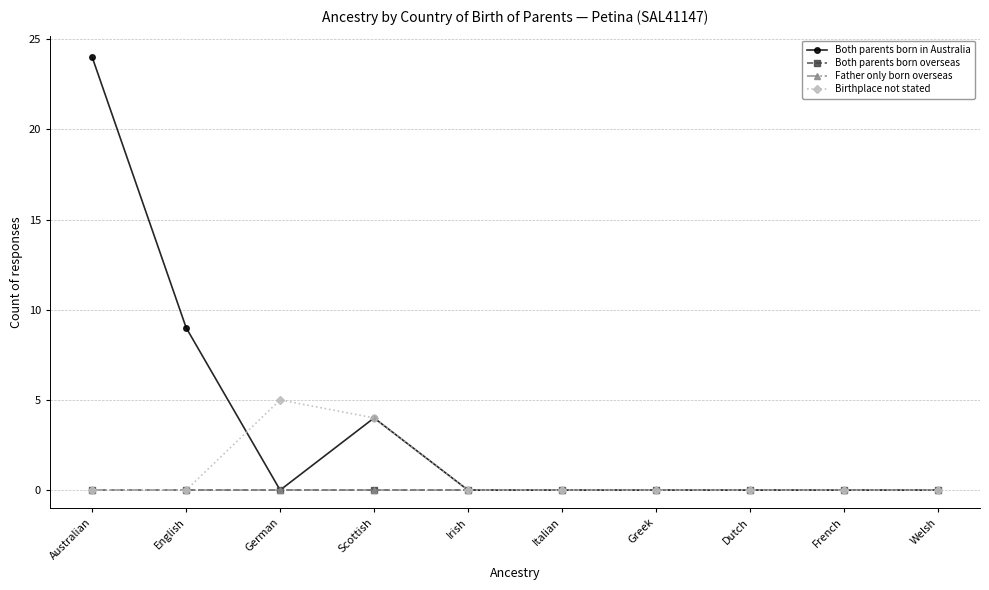

Is this an area chart (filled region under the line)?

No